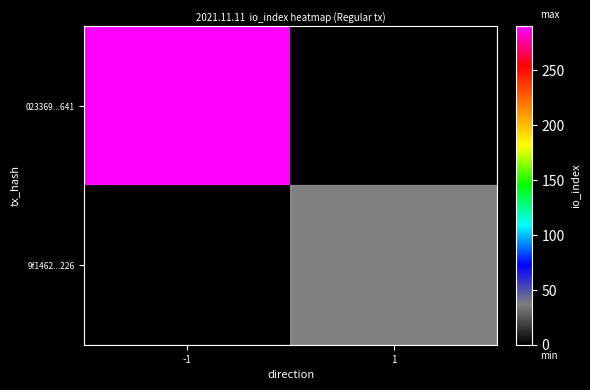

At which label is 023369...641 closest to 290?

-1